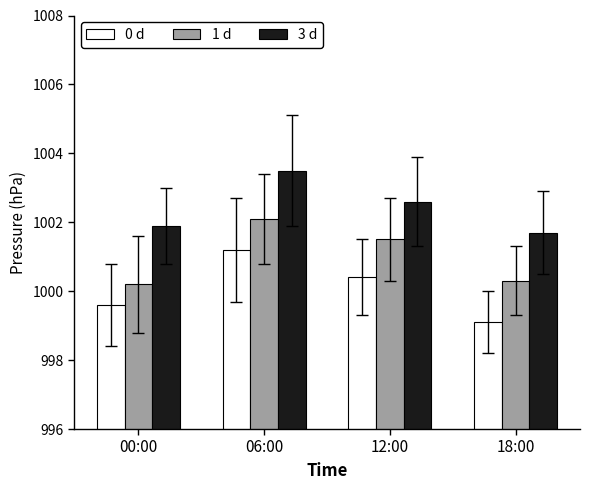

The value of 0 d at 12:00 is 1000.4. True or false?

True